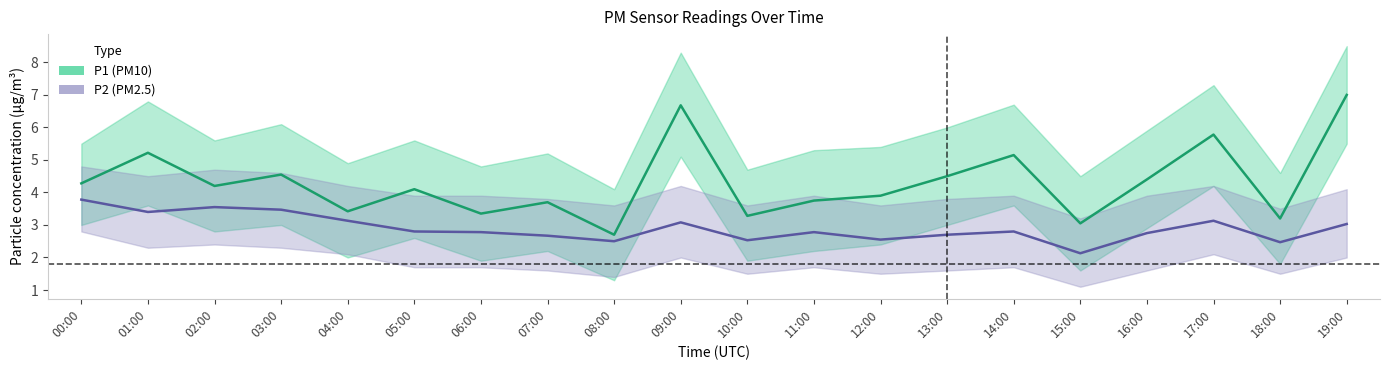

True or false: P2 (PM2.5) has a value of 3.1 at 04:00.

True